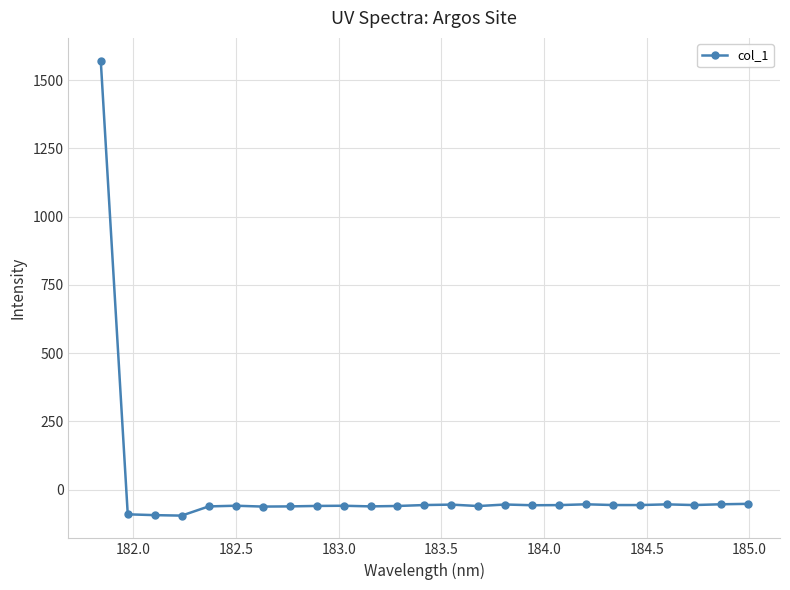

What is the greatest value displayed?

1571.3